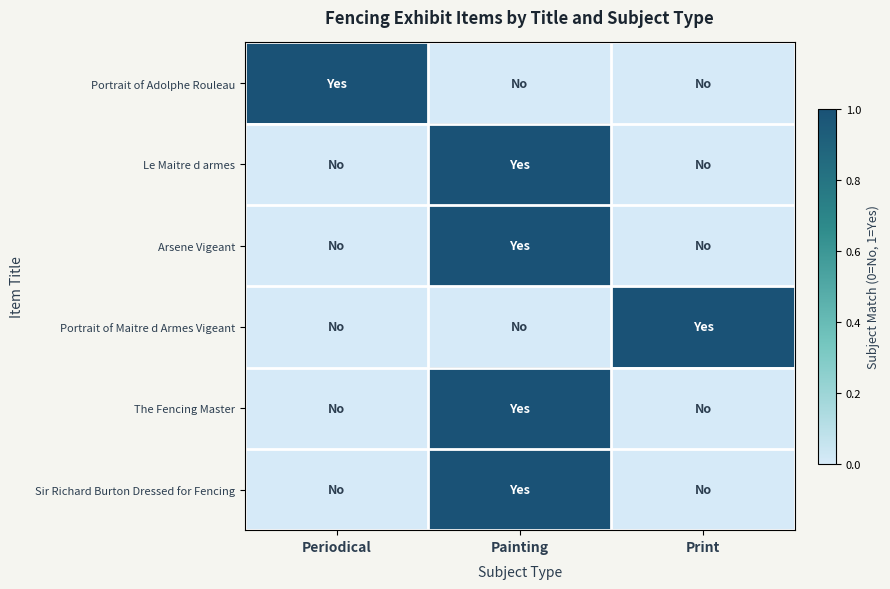

Which has a higher value, Periodical or Print?

Periodical